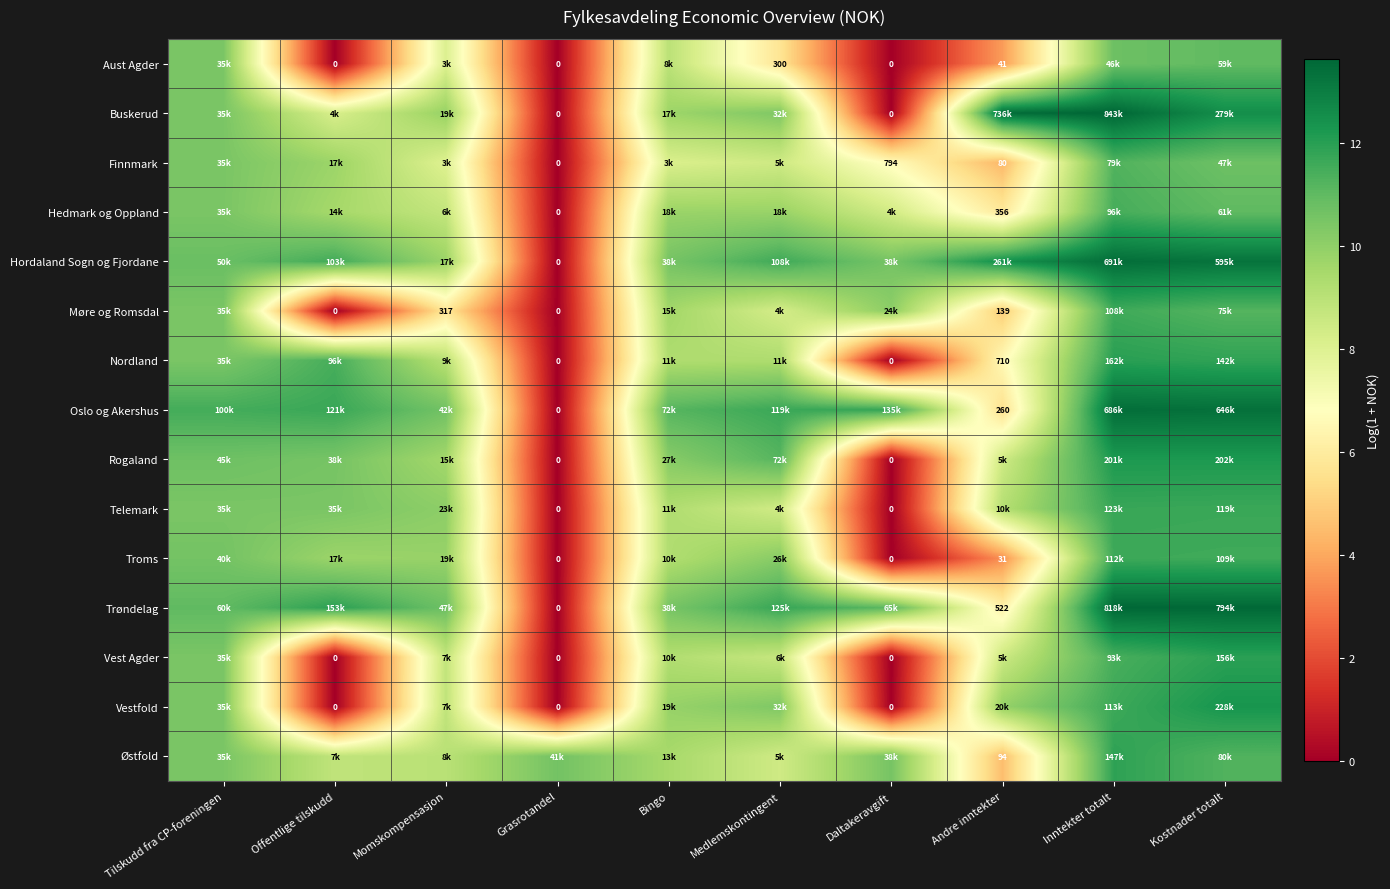

At which category is the sum across all series the highest?

Inntekter totalt